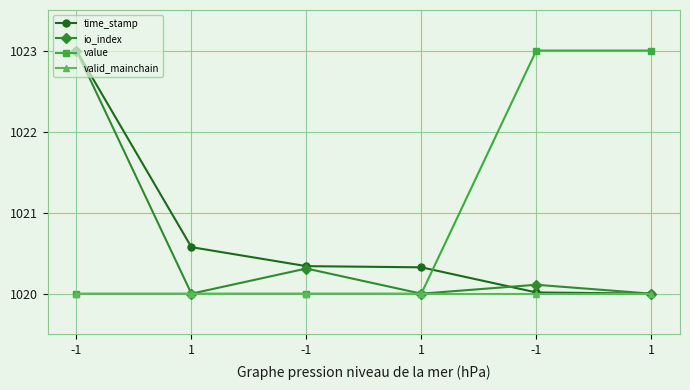

True or false: io_index has a value of 1680.5 at 1.

False